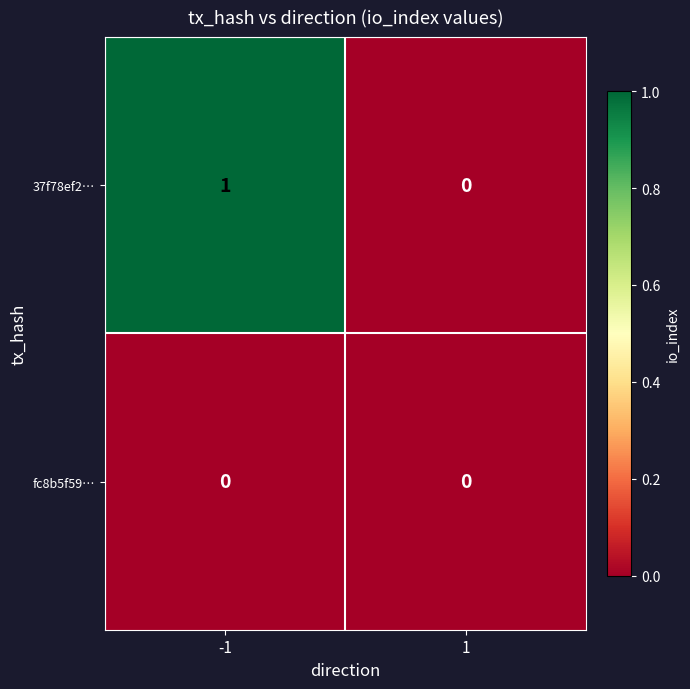

Reading left to right, extract all data points from this chart.

37f78ef2…: 1	0
fc8b5f59…: 0	0